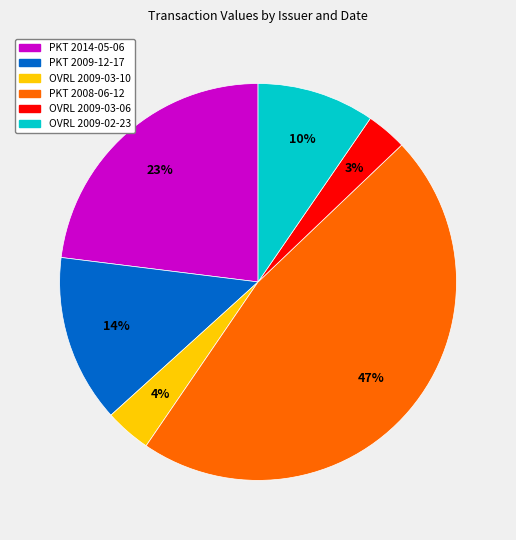

Count the number of slices in the pie.

6